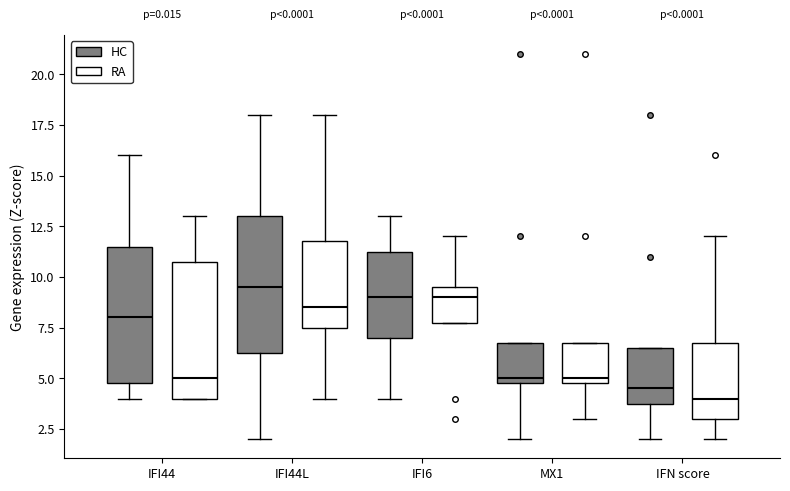

Reading left to right, read every box against the y-axis: the position of its median line, the range the box covers, and the ends of its whiskers. The values are not printed on the chart, so give them approximately, as read against the axis.

IFI44 (HC): median 8.0, box 5.0 to 11.5, whiskers 4.0 to 16.0
IFI44 (RA): median 5.0, box 4.0 to 11.0, whiskers 4.0 to 13.0
IFI44L (HC): median 9.5, box 6.5 to 13.0, whiskers 2.0 to 18.0
IFI44L (RA): median 8.5, box 7.5 to 12.0, whiskers 4.0 to 18.0
IFI6 (HC): median 9.0, box 7.0 to 11.5, whiskers 4.0 to 13.0
IFI6 (RA): median 9.0, box 8.0 to 9.5, whiskers 8.0 to 12.0
MX1 (HC): median 5.0 (just above the box's lower edge), box 5.0 to 7.0, whiskers 2.0 to 7.0
MX1 (RA): median 5.0 (just above the box's lower edge), box 5.0 to 7.0, whiskers 3.0 to 7.0
IFN score (HC): median 4.5, box 4.0 to 6.5, whiskers 2.0 to 6.5
IFN score (RA): median 4.0, box 3.0 to 7.0, whiskers 2.0 to 12.0